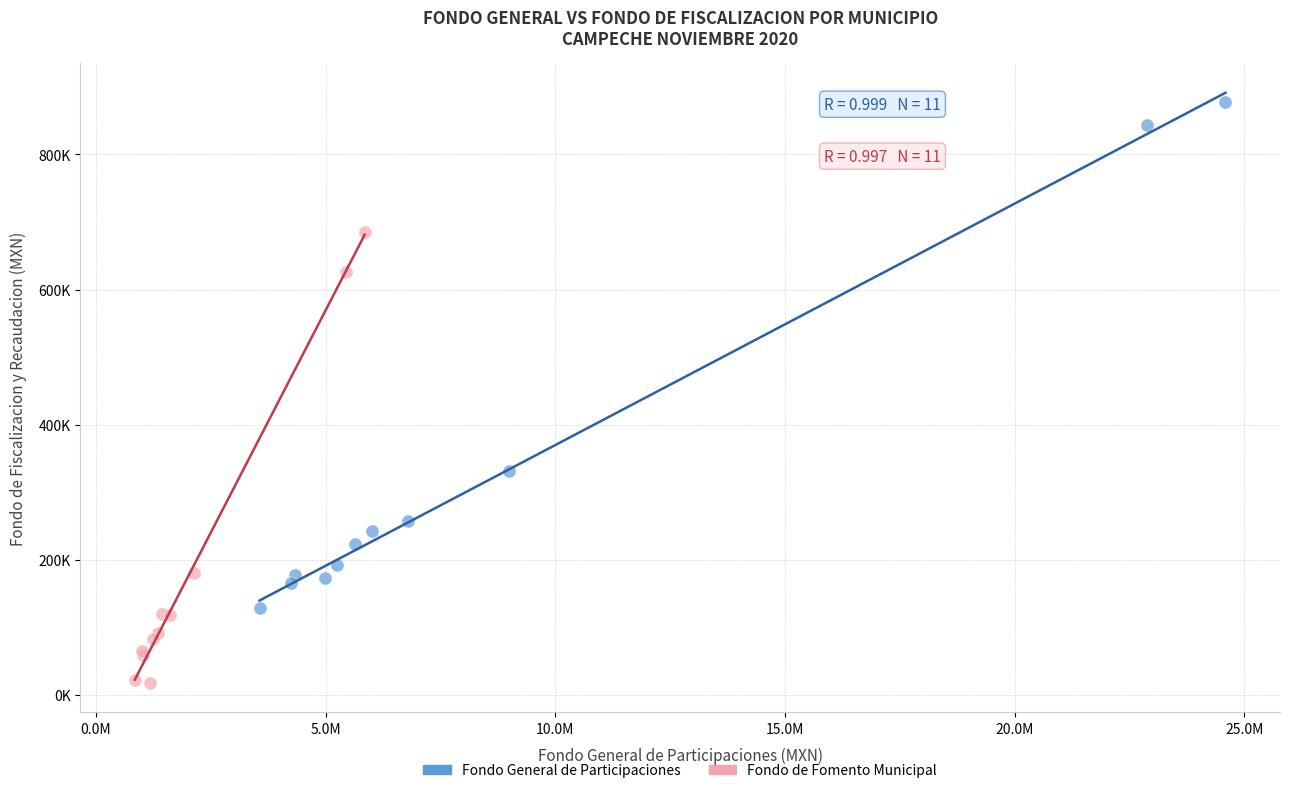

Which series reaches the minimum Y coordinate?

Fondo de Fomento Municipal